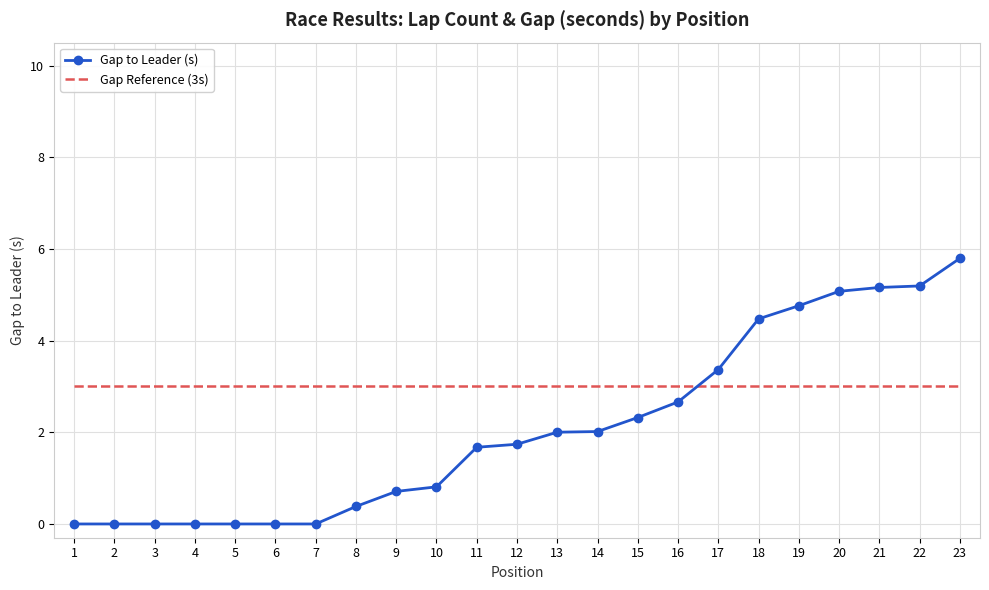

At which label does Gap to Leader (s) reach its peak?

23